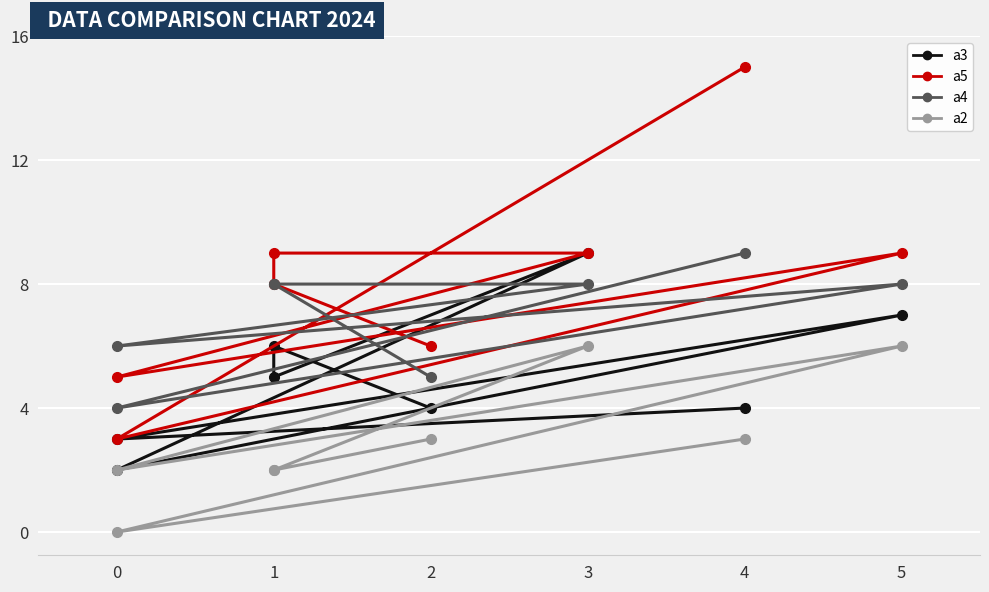

How many data points in a5 are above 9?

1